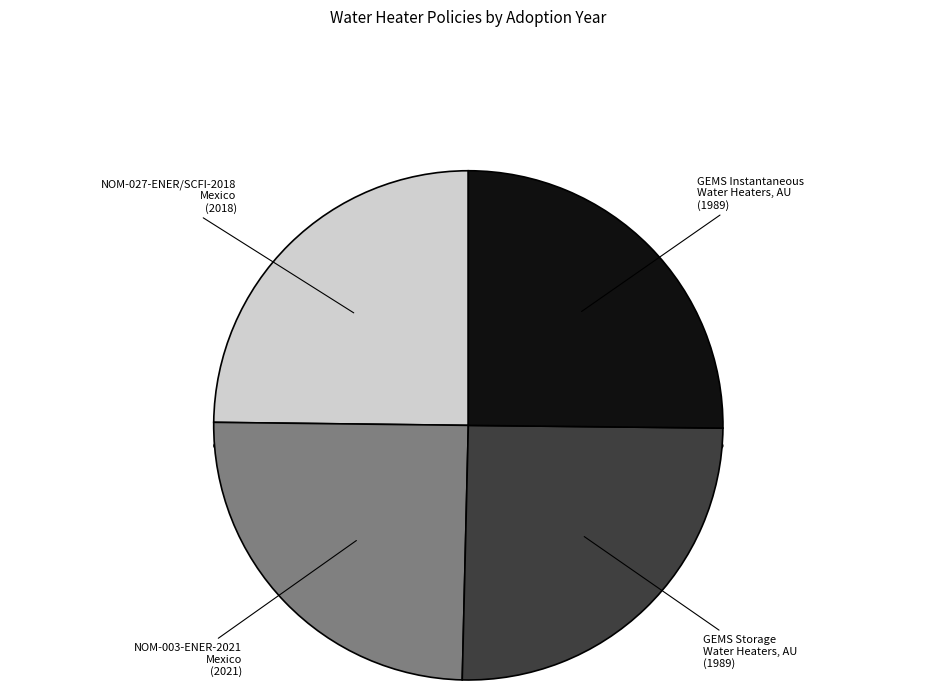

True or false: Greenhouse and Energy Minimum Standards (Storage Water Heaters) - Australia accounts for 13% of the total.

False